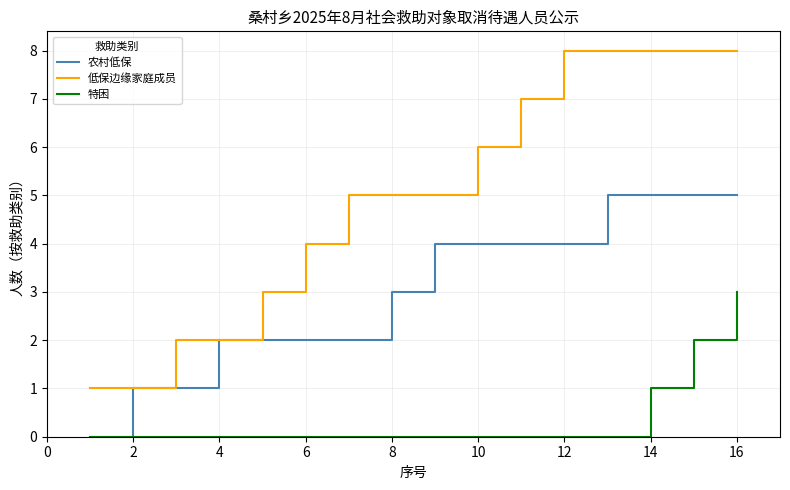

What is the greatest value displayed?

8